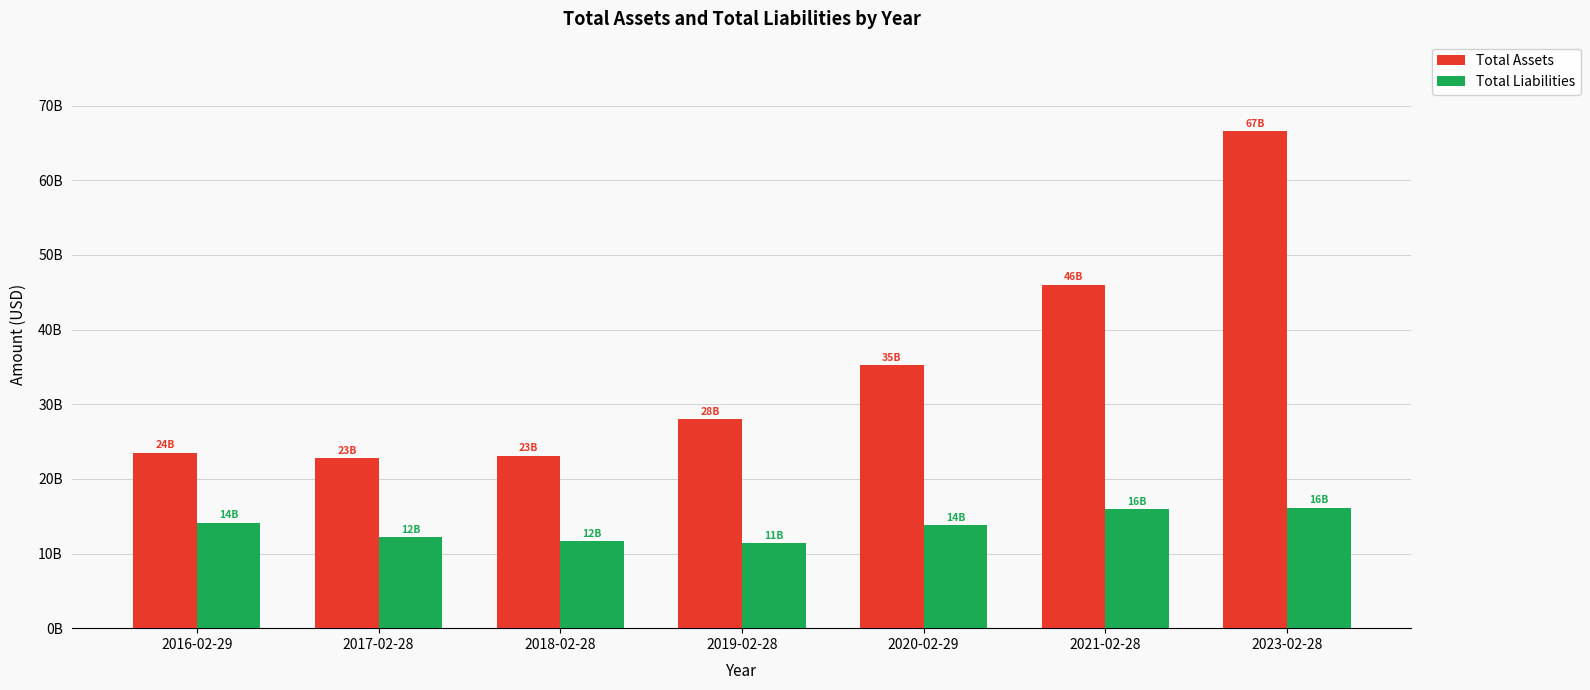

At which category is the sum across all series the highest?

2023-02-28